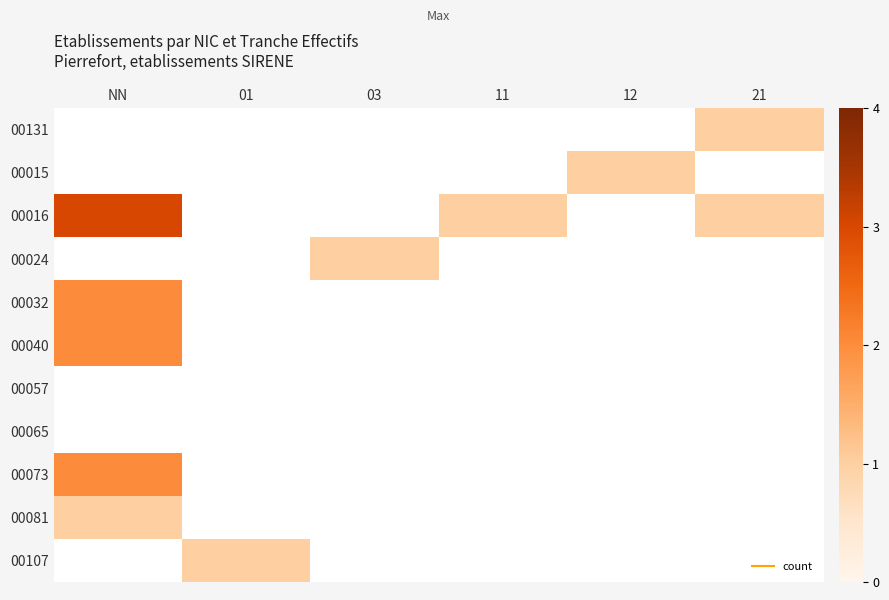

Between 12 and NN, which is larger?

NN